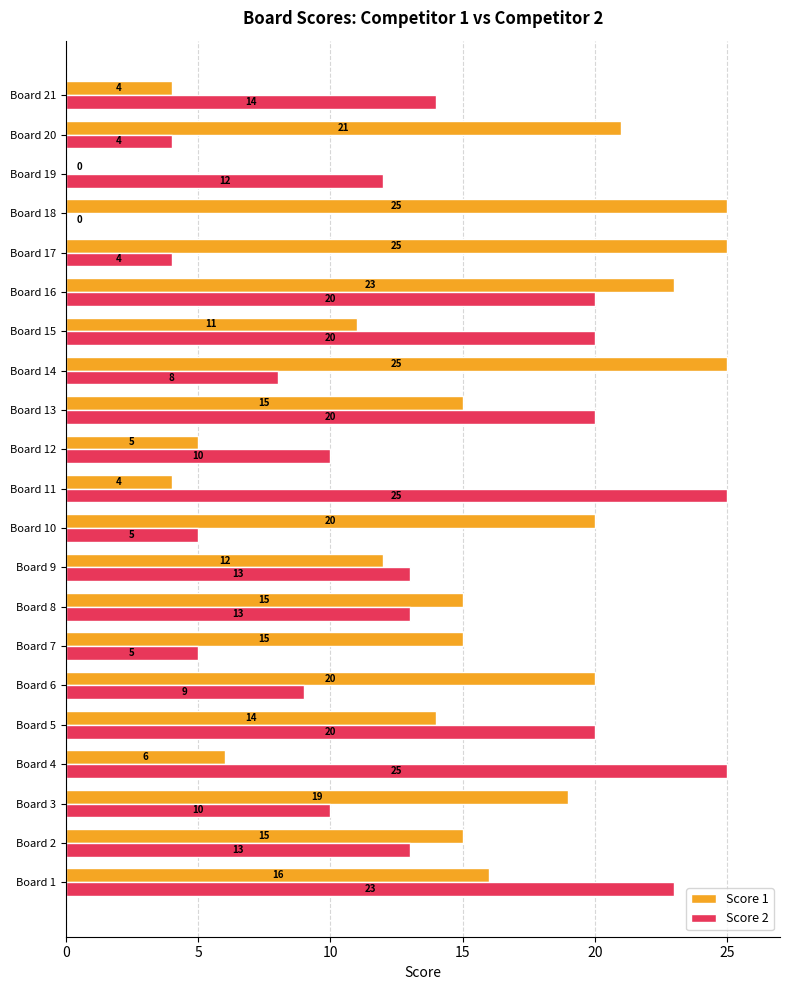

Between Board 3 and Board 7, which series saw the biggest shift?

Score 2